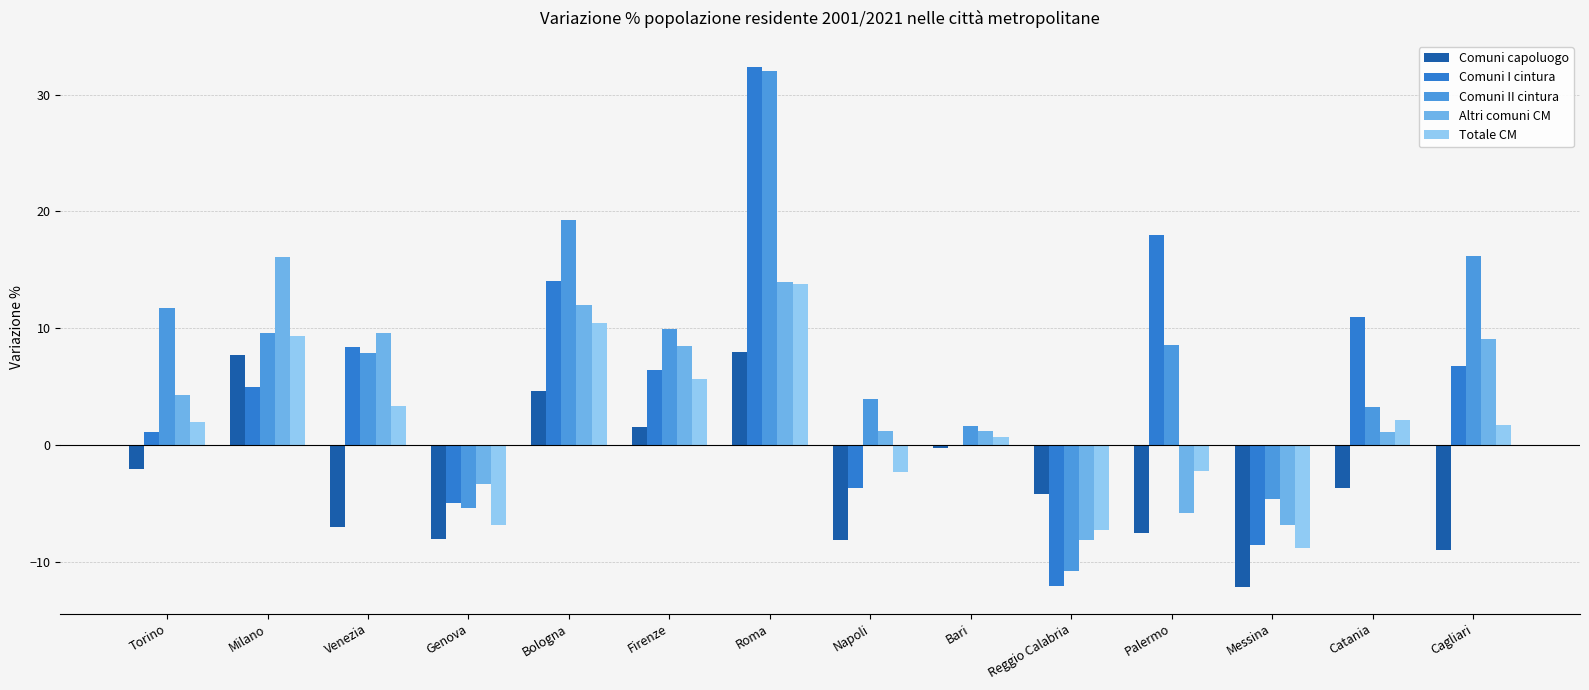

What is the greatest value displayed?

32.4